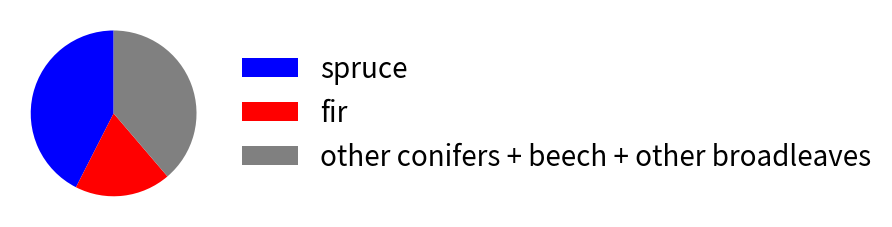

How many slices are in this pie chart?

3